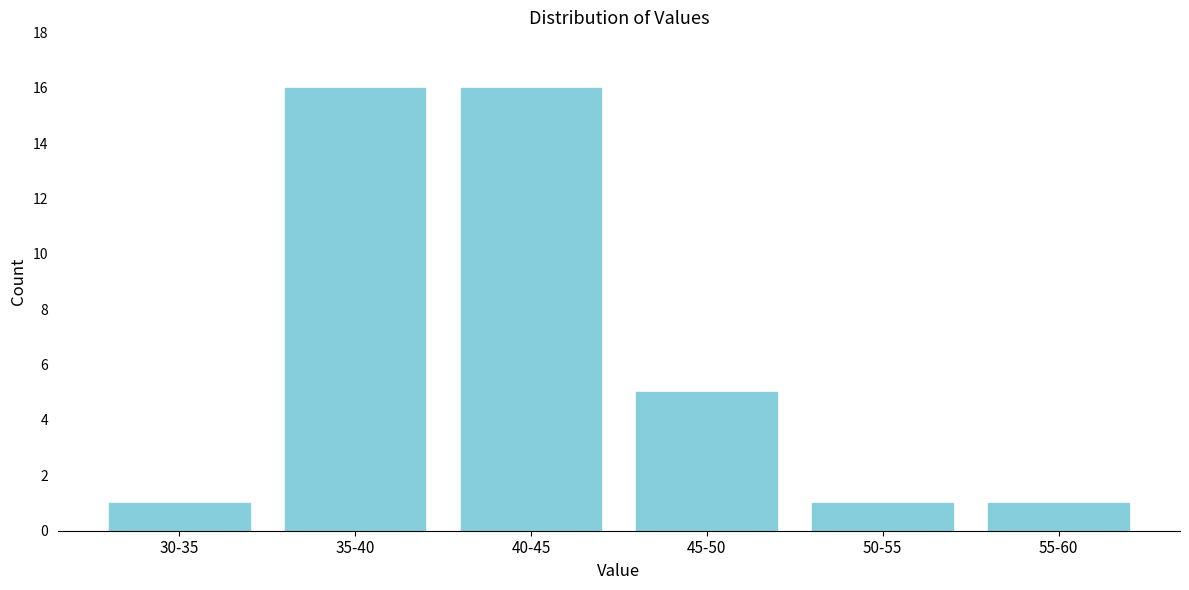

Reading right to left, transcribe all the data shown in this chart.

55-60=1	50-55=1	45-50=5	40-45=16	35-40=16	30-35=1